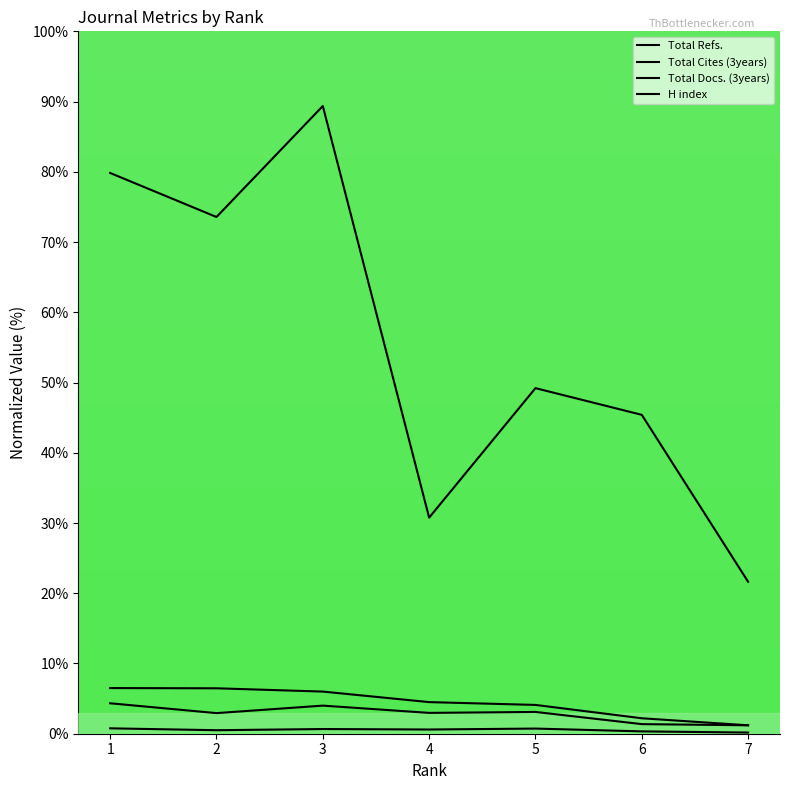

What is the minimum value shown in the chart?

0.2